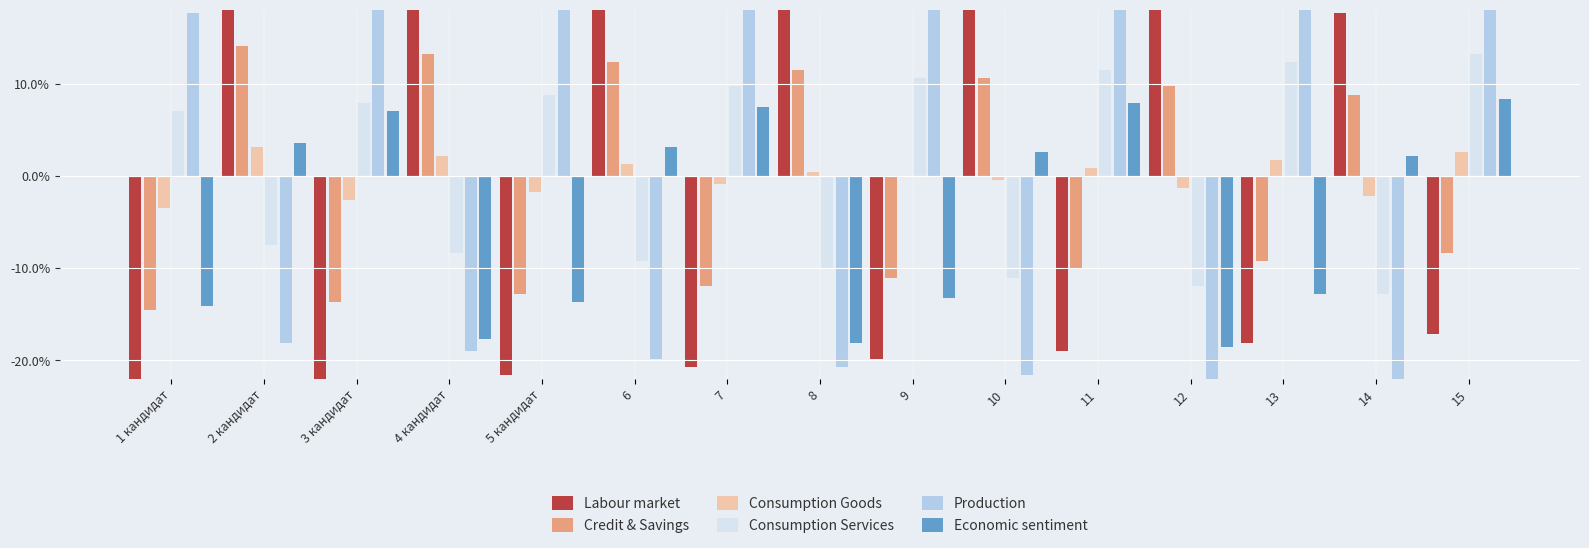

Which series has the largest range (max minus min)?

Production